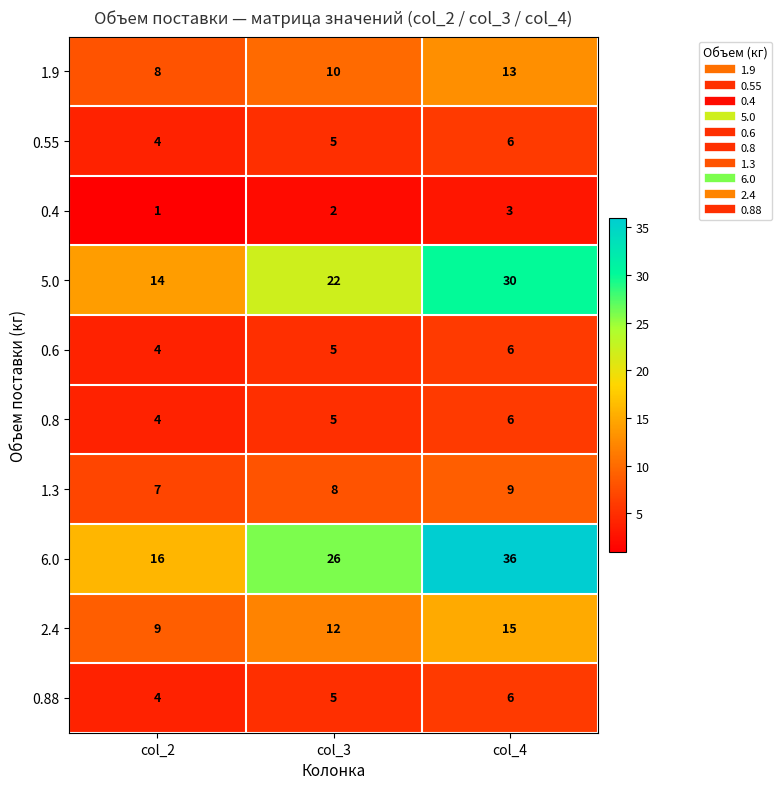

What value does the 2.4 series have at col_3?

12